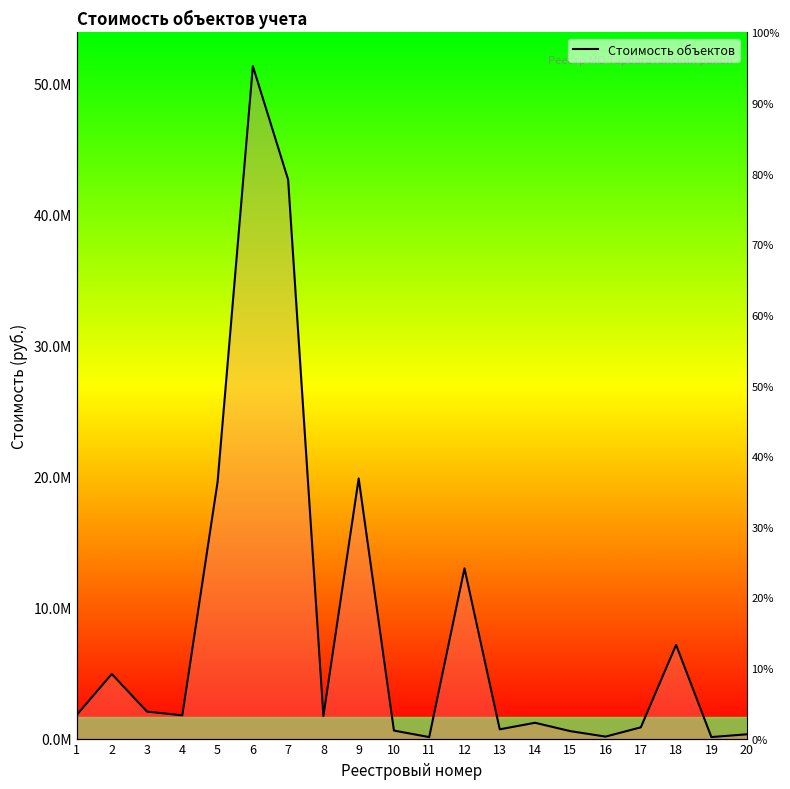

Where is the first local maximum?

2